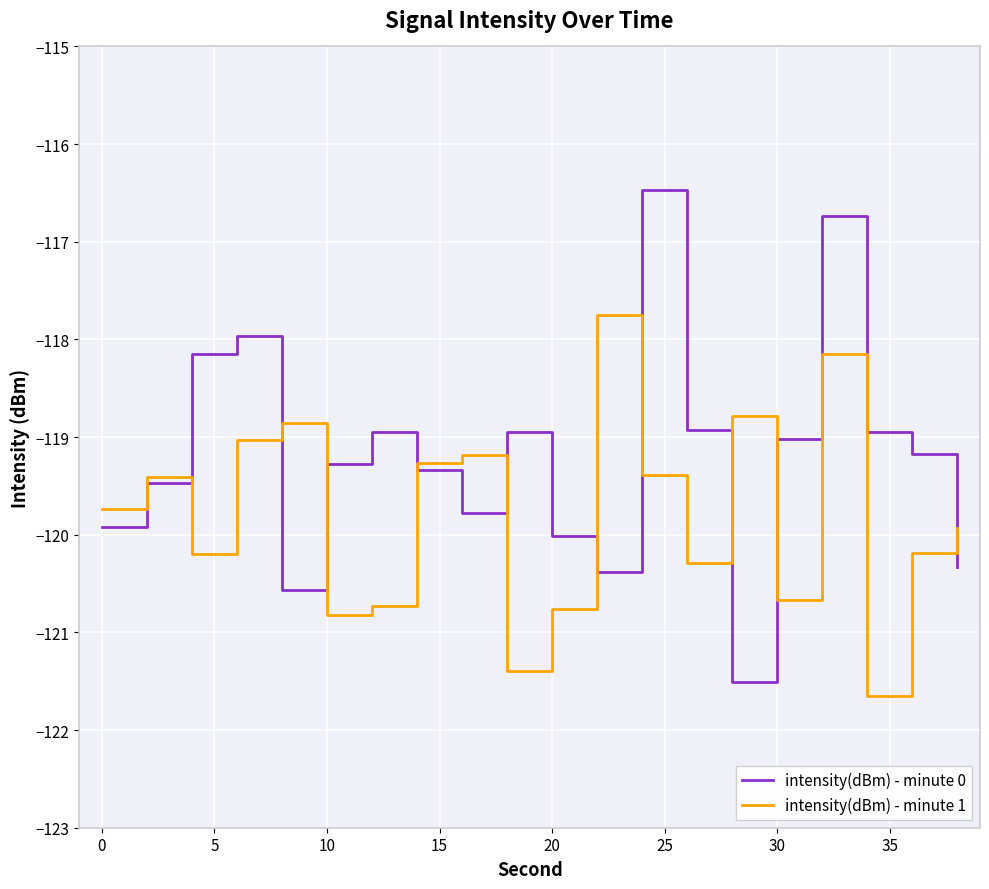

Which series has the largest total across all categories?

intensity(dBm) - minute 0